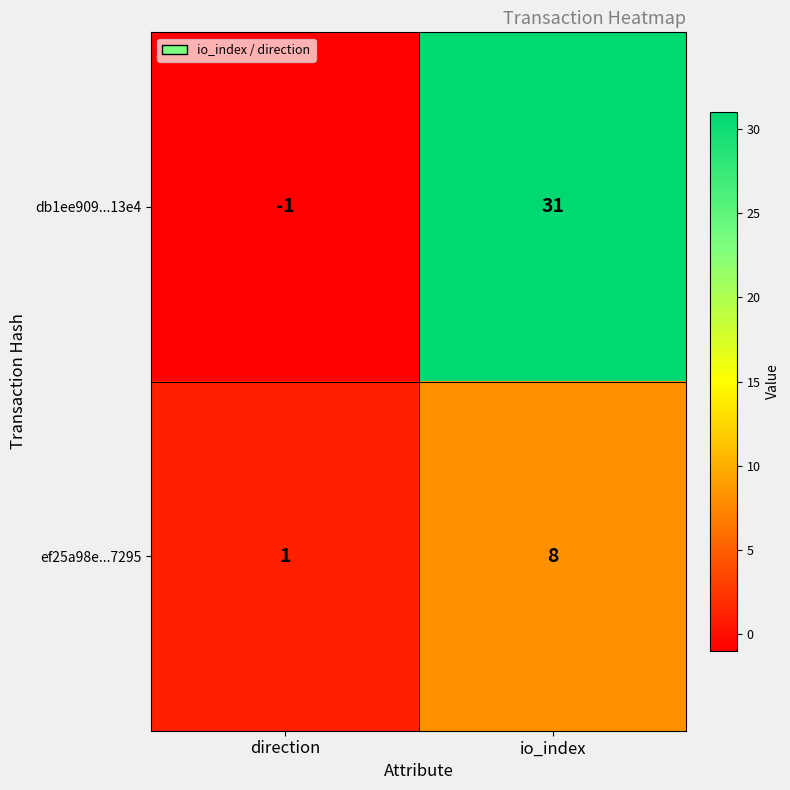

What is the difference between the maximum and minimum values in the ef25a98e...7295 series?

7